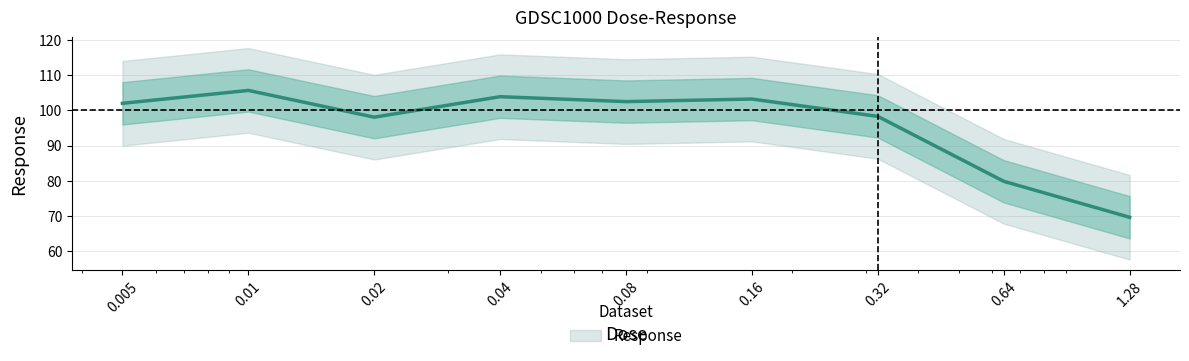

What is the difference between the second highest and minimum values?

34.2